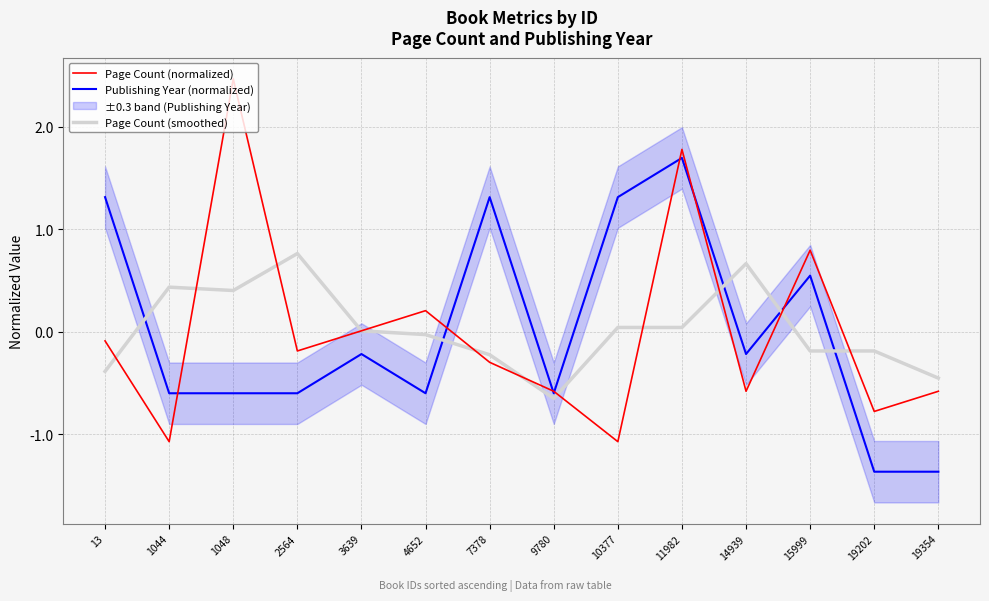

Which series changed the most between 1044 and 4652?

Page Count (normalized)